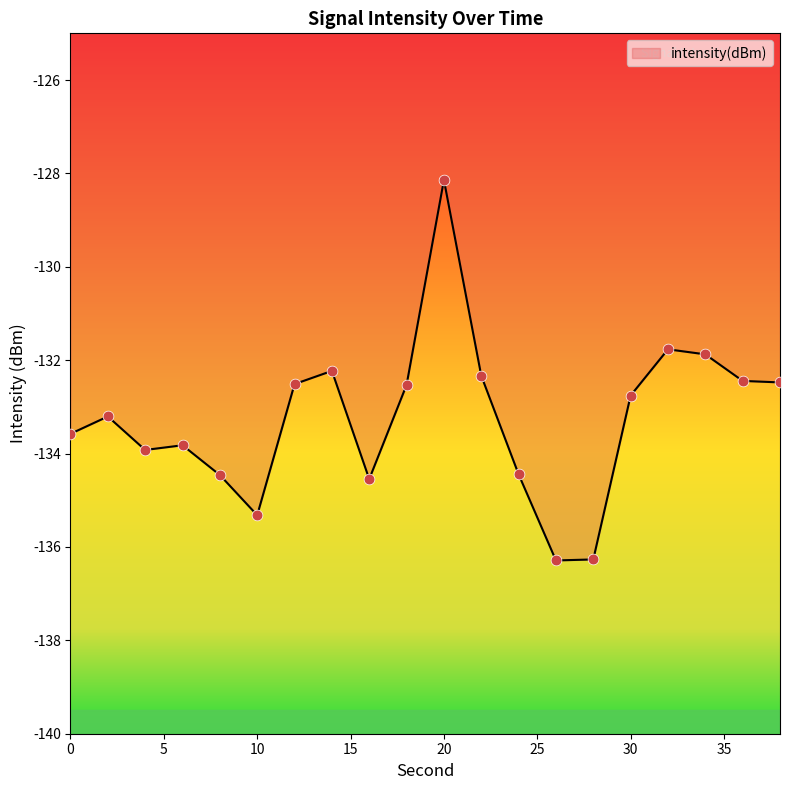

What is the difference between the maximum and minimum values?

8.1